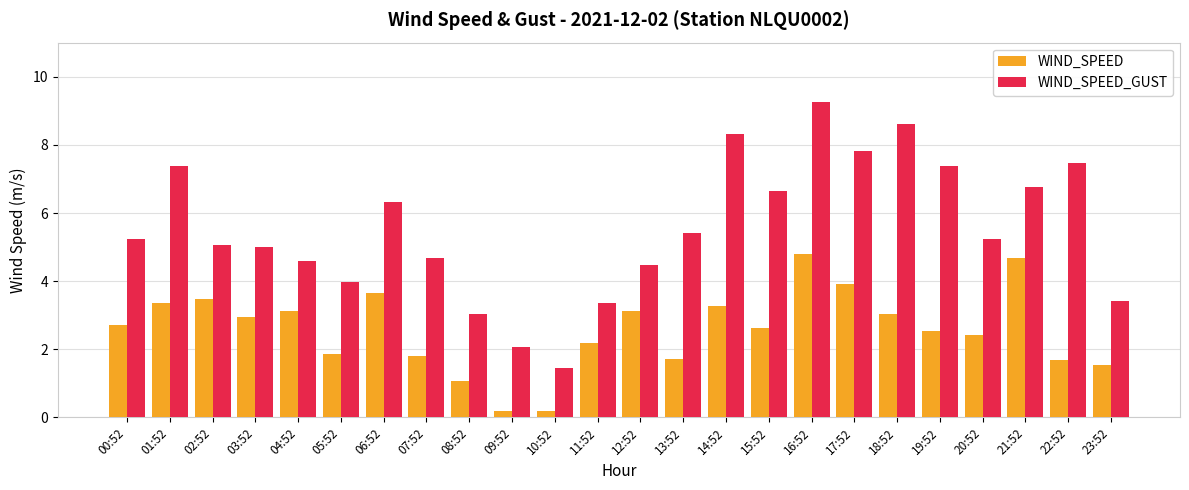

Is it true that WIND_SPEED_GUST equals 4.0 at 05:52?

True